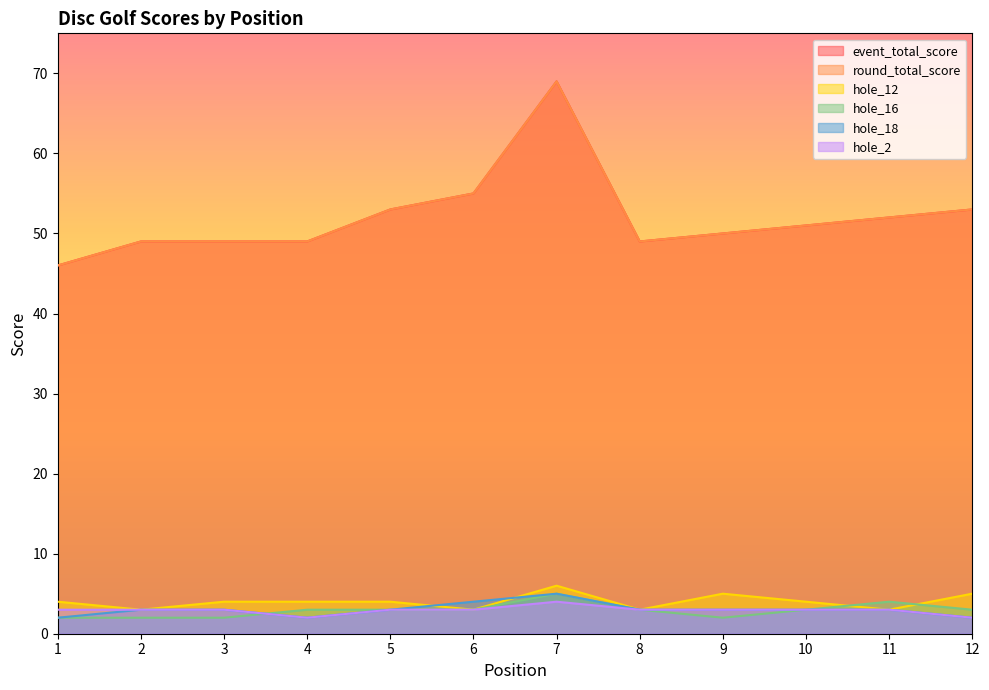

Which category has the highest value across all series?

7